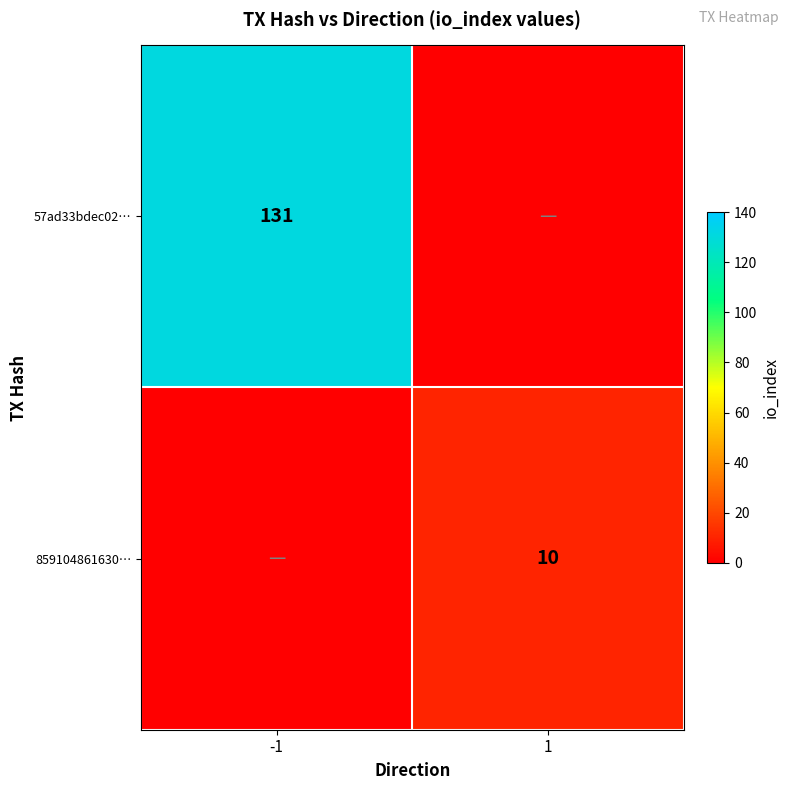

The 859104861630… series shows 10 at 1. True or false?

True